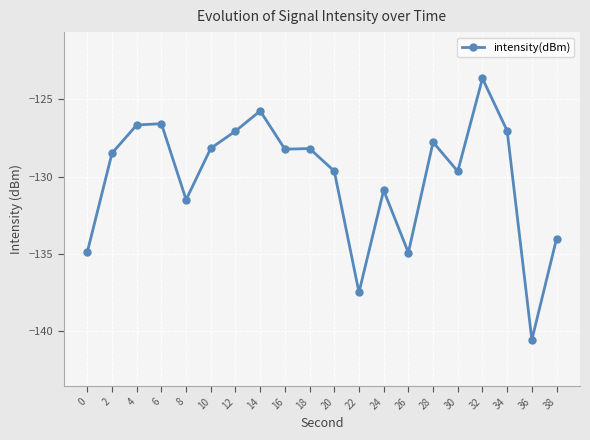

Is it true that the value at 8 is -227.7?

False